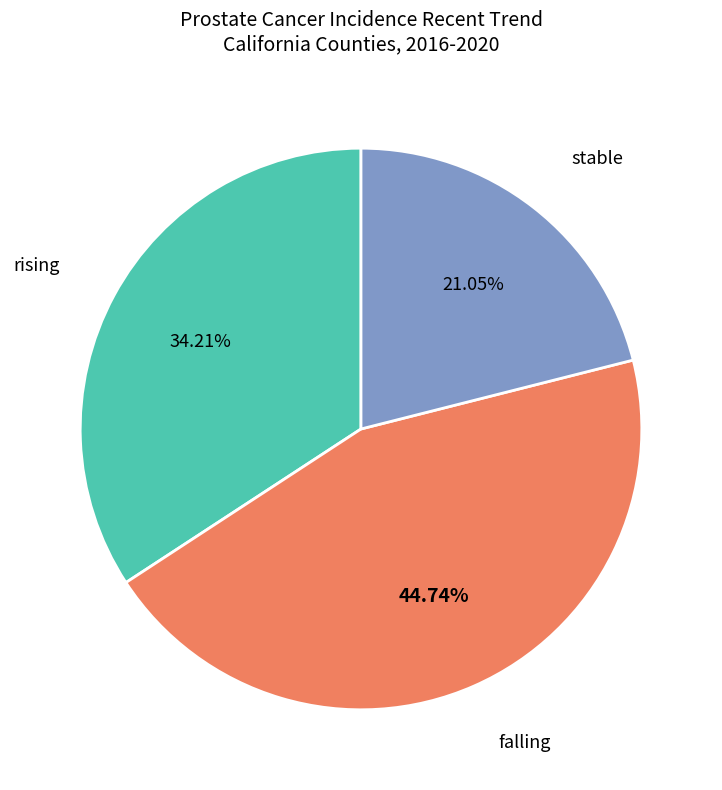

What percentage is the stable slice, to the nearest percent?

21%